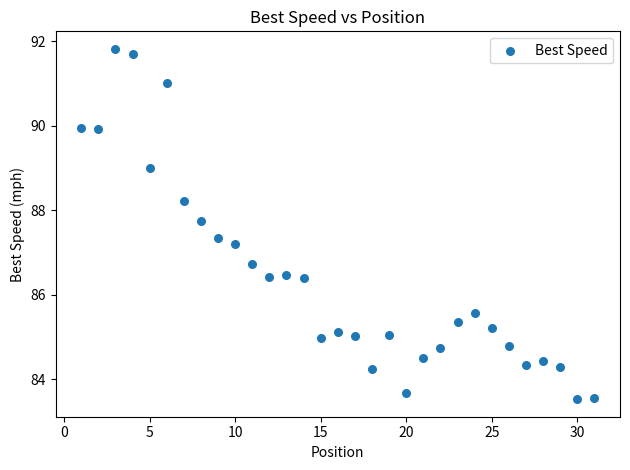

What Y value in the scatter plot is closest to 87?

87.2